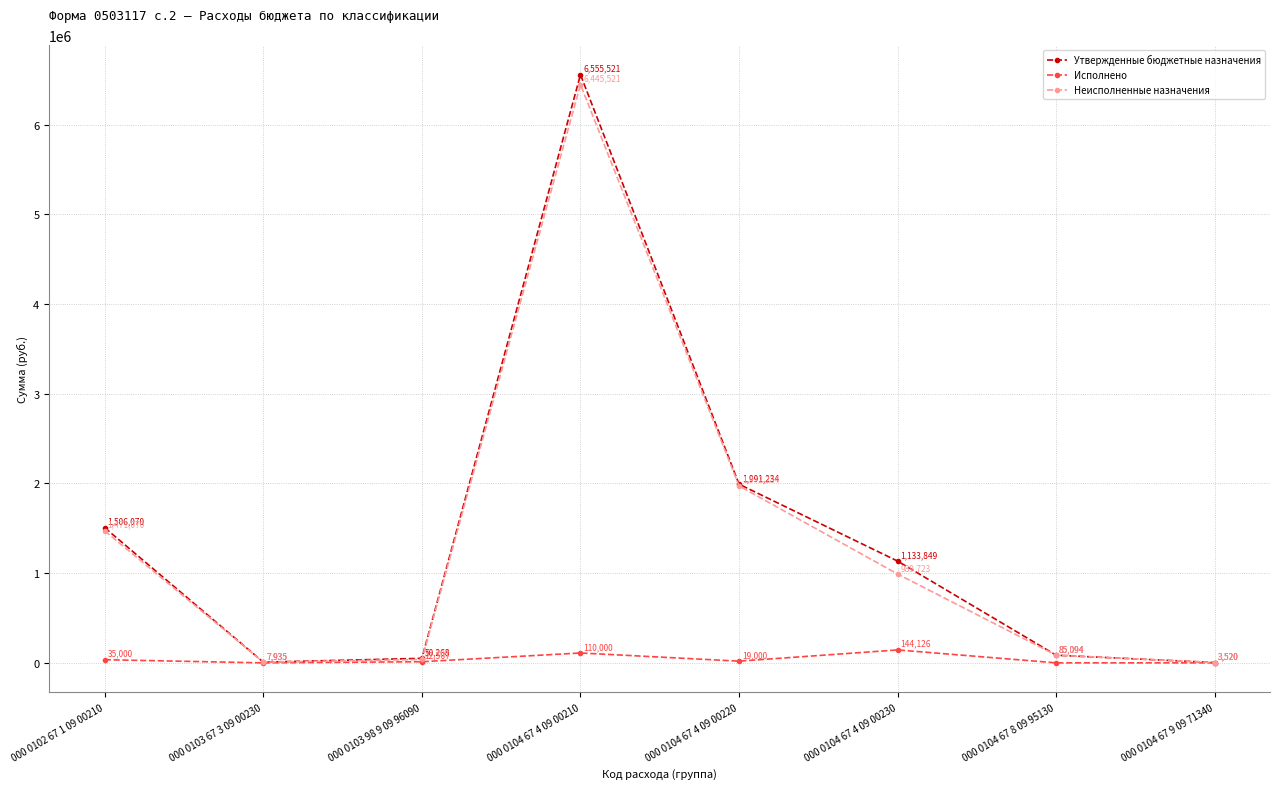

What is the average value of the Утвержденные бюджетные назначения series?

1416686.4